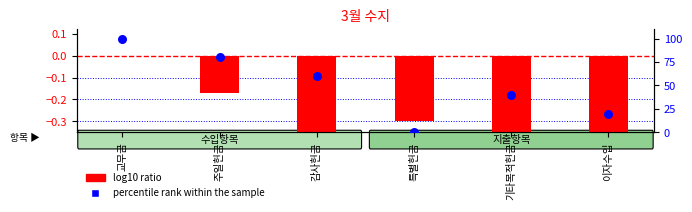

At how many categories does at least one series exceed 14?

5